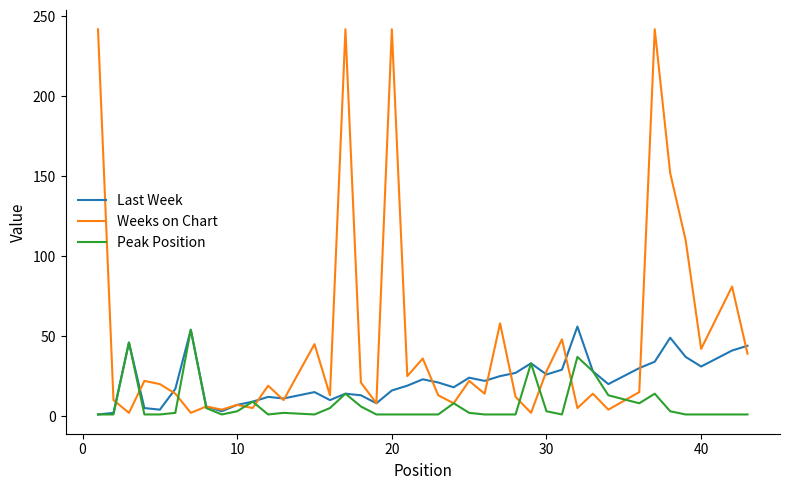

In Last Week, how many points are higher than both neighbors (excluding endpoints)?

10